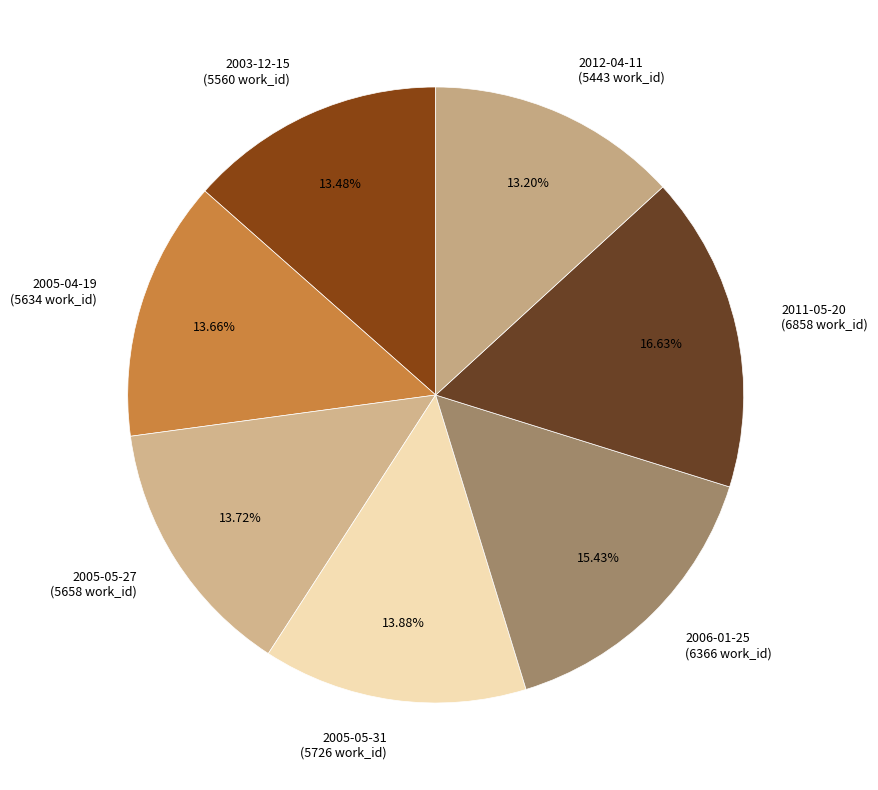

Which slice is the largest?

2011-05-20